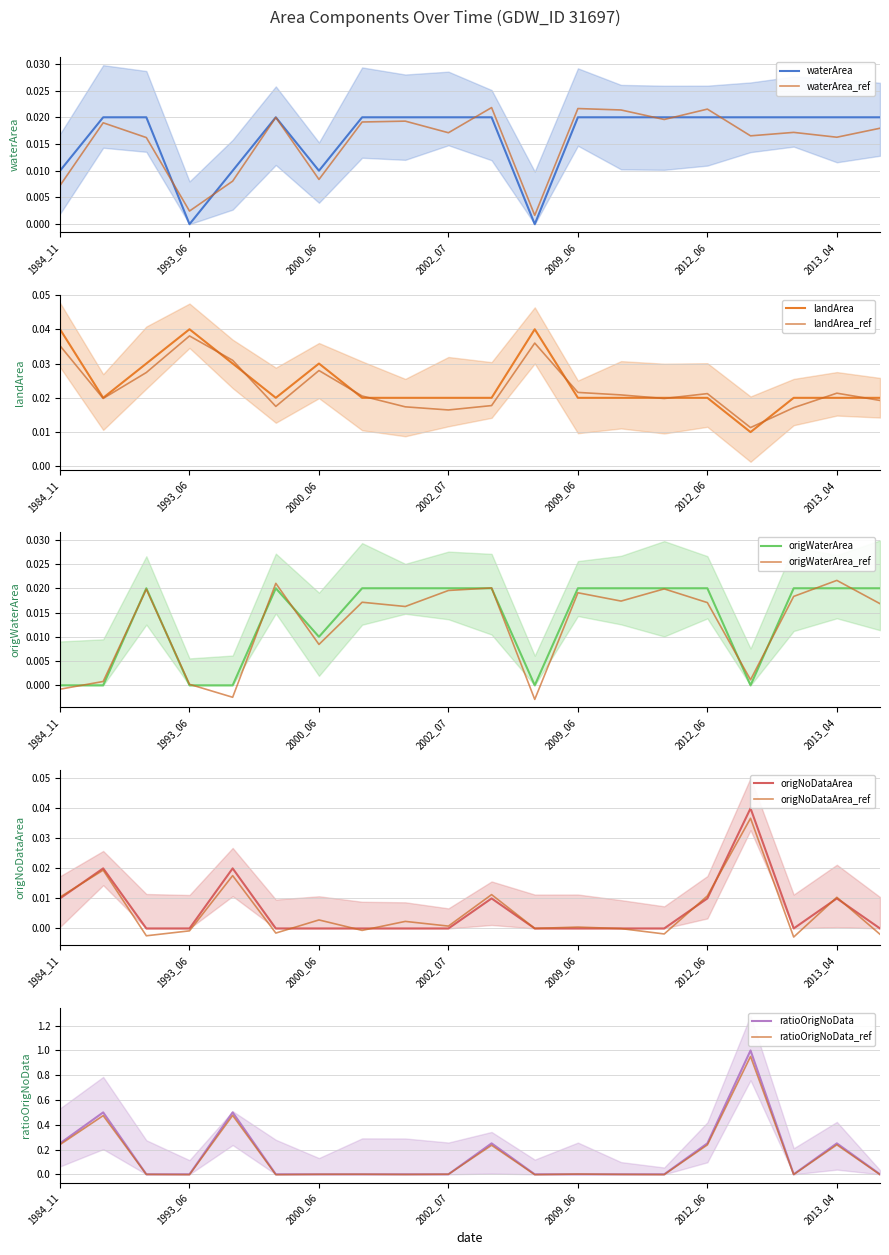

Does the chart have visible grid lines?

Yes